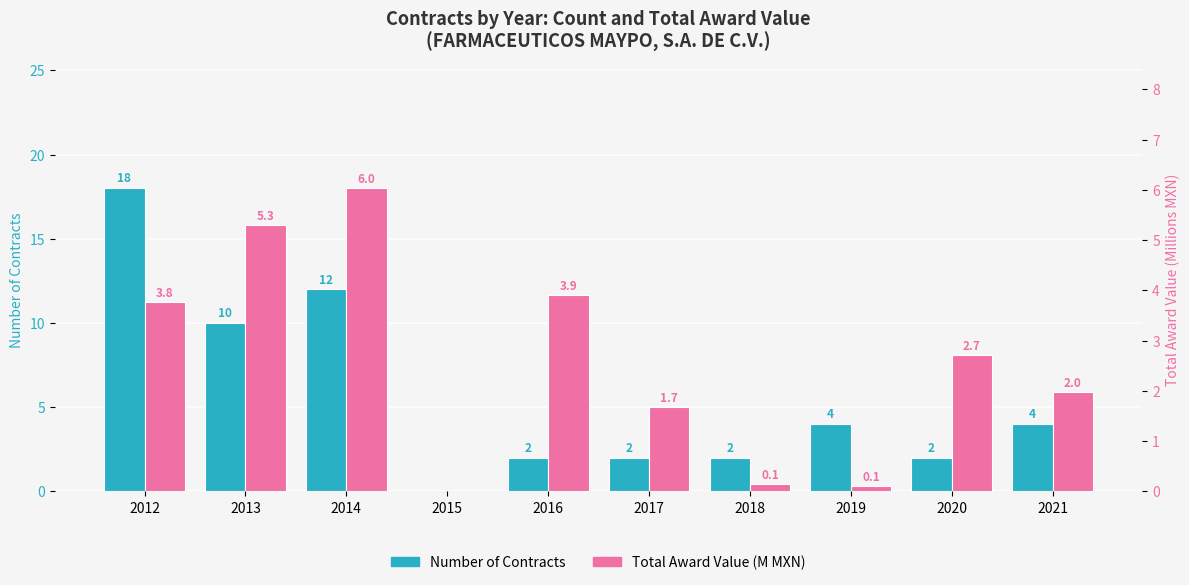

Reading left to right, transcribe all the data shown in this chart.

Number of Contracts: 2012=18.0	2013=10.0	2014=12.0	2015=0.0	2016=2.0	2017=2.0	2018=2.0	2019=4.0	2020=2.0	2021=4.0
Total Award Value (M MXN): 2012=3.8	2013=5.3	2014=6.0	2015=0.0	2016=3.9	2017=1.7	2018=0.1	2019=0.1	2020=2.7	2021=2.0